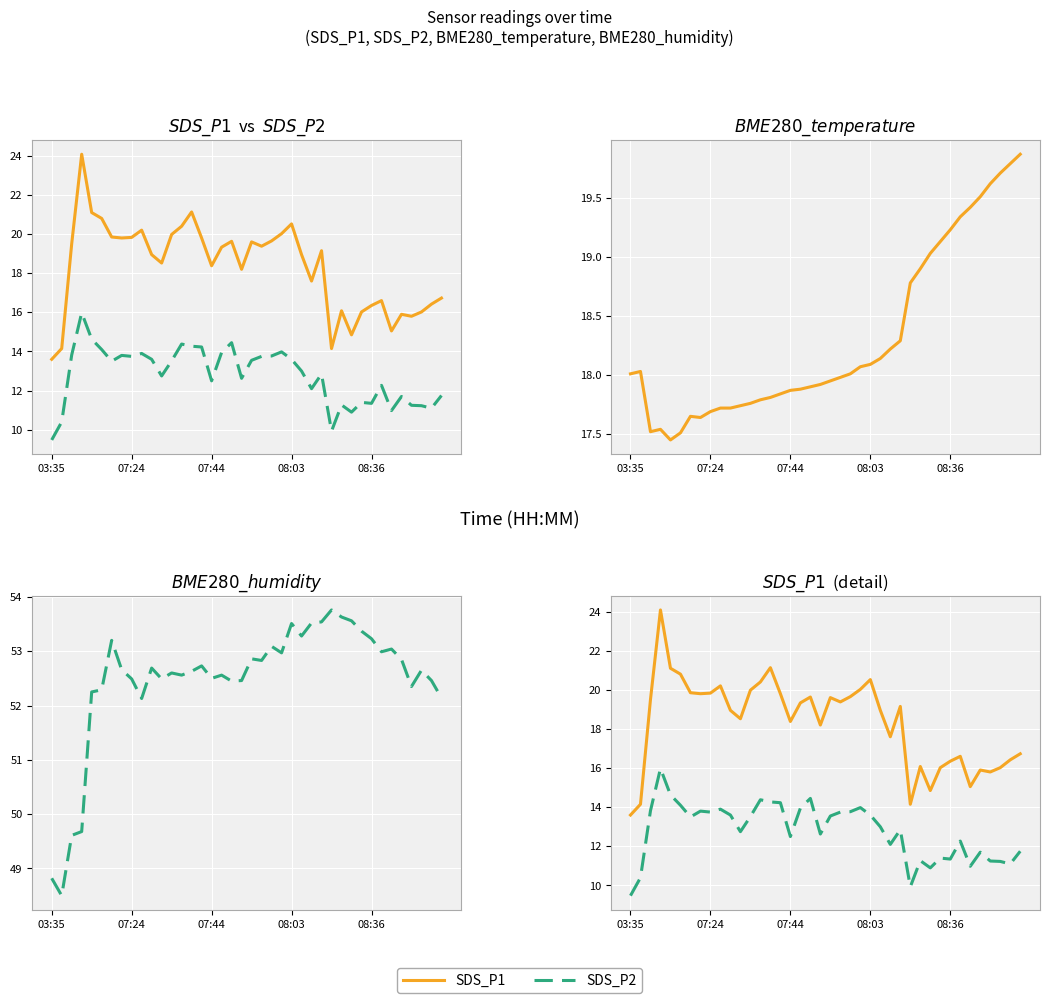

At 36, list the series in order from smallest to largest.

SDS_P2, SDS_P1, BME280_temperature, BME280_humidity